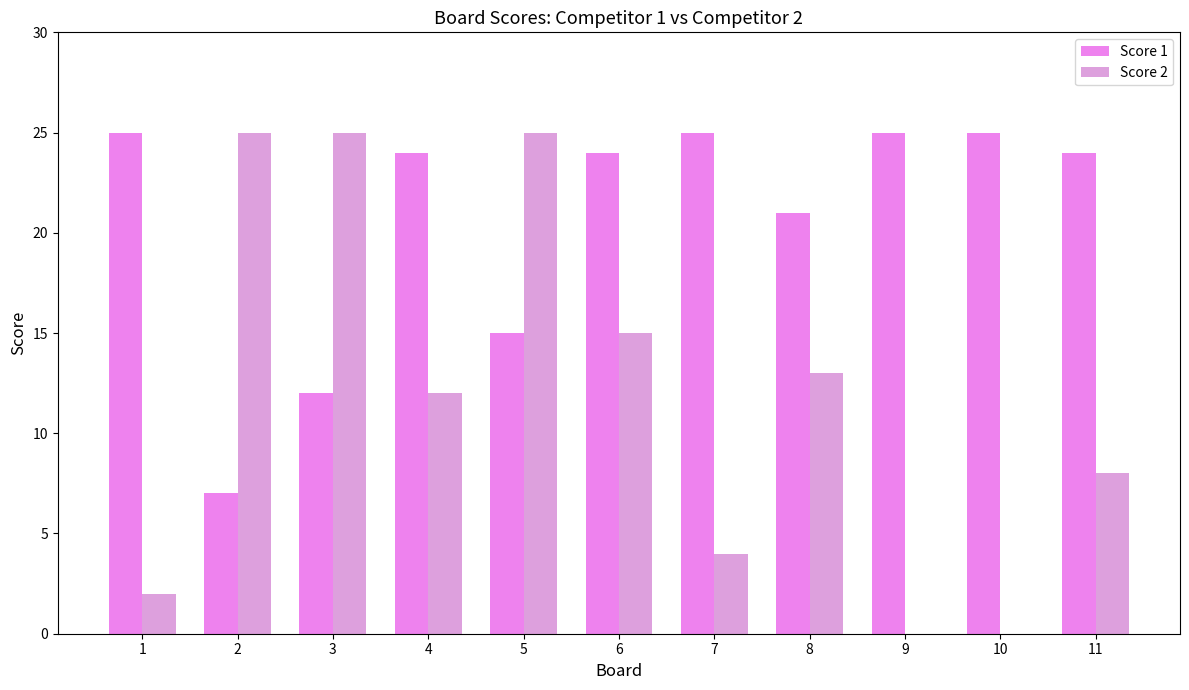

What is the value of the Score 2 bar at the 4th from the left?

12